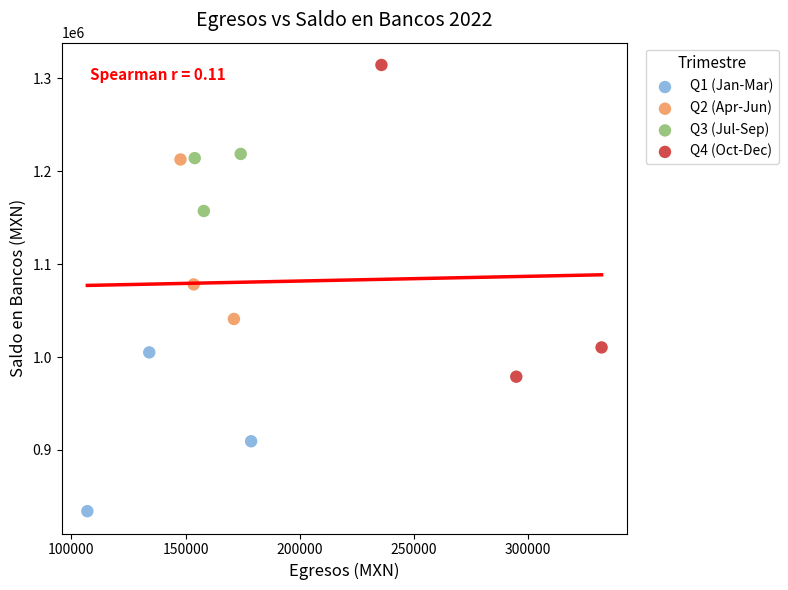

Which series reaches the maximum Y coordinate?

Q4 (Oct-Dec)